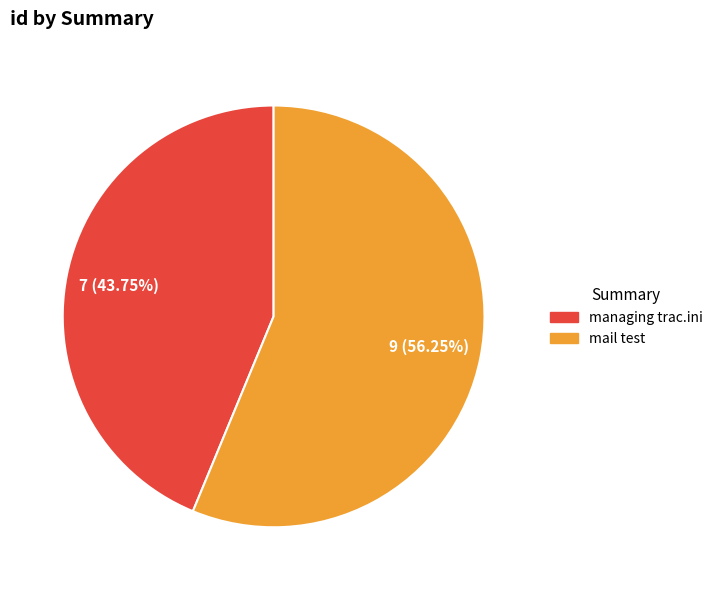

Which has a higher value, managing trac.ini or mail test?

mail test